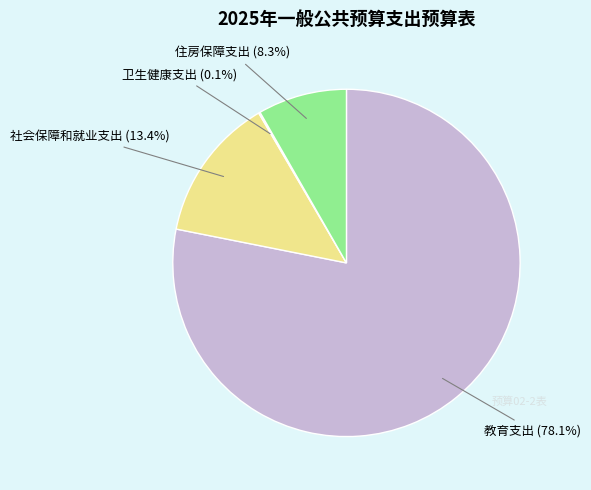

To the nearest percent, what is the difference between the largest and smallest slice percentages?

78%